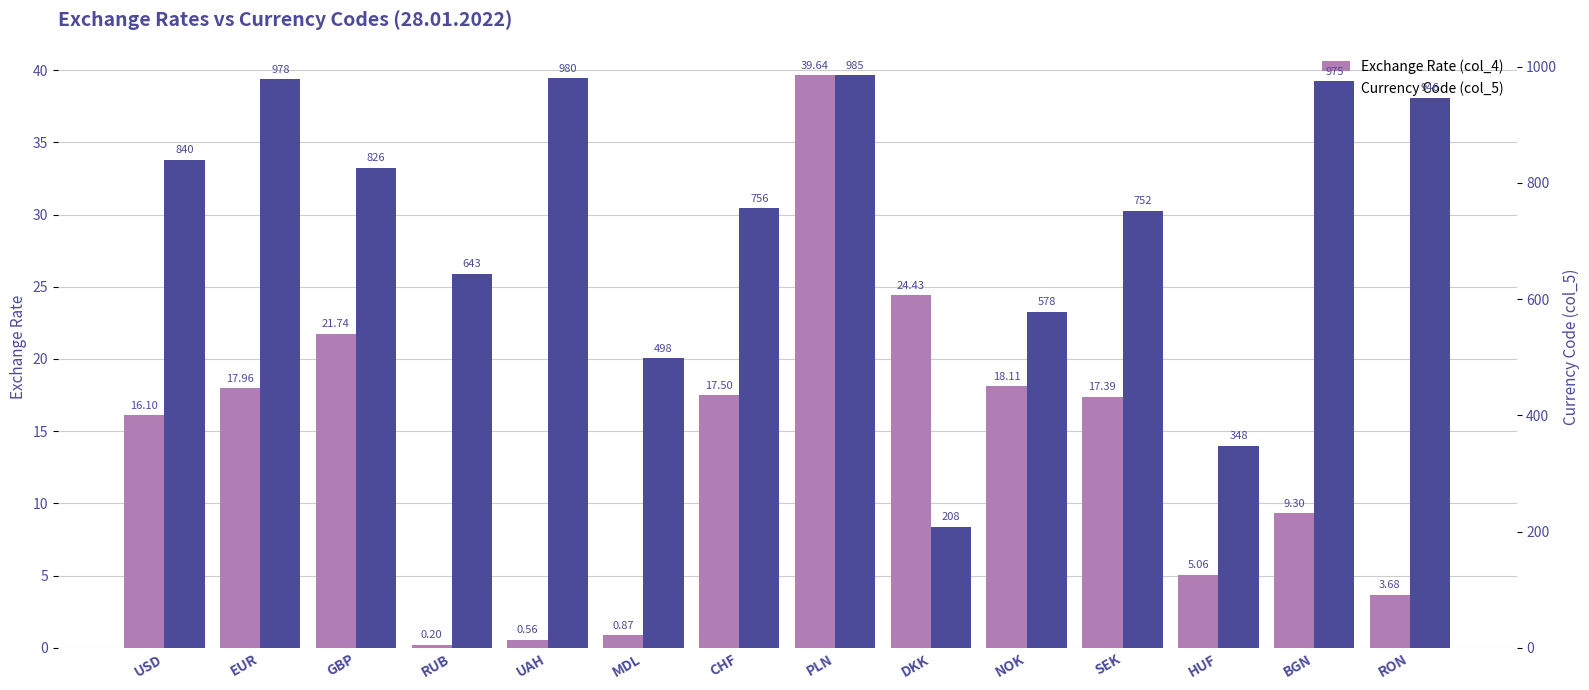

Reading right to left, transcribe all the data shown in this chart.

Exchange Rate (col_4): 3.7	9.3	5.1	17.4	18.1	24.4	39.6	17.5	0.9	0.6	0.2	21.7	18.0	16.1
Currency Code (col_5): 946.0	975.0	348.0	752.0	578.0	208.0	985.0	756.0	498.0	980.0	643.0	826.0	978.0	840.0